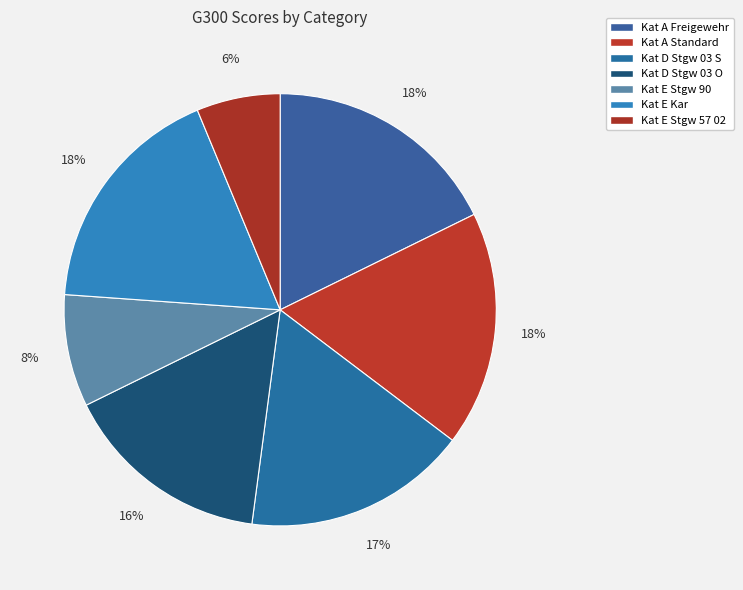

How many segments does this pie chart have?

7